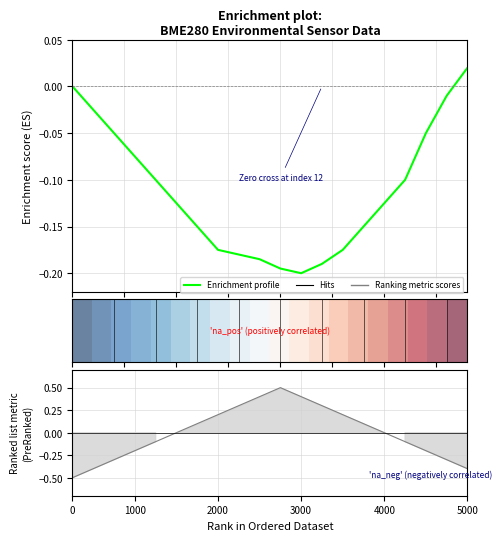

The value of Enrichment profile at 16 is -0.1. True or false?

False